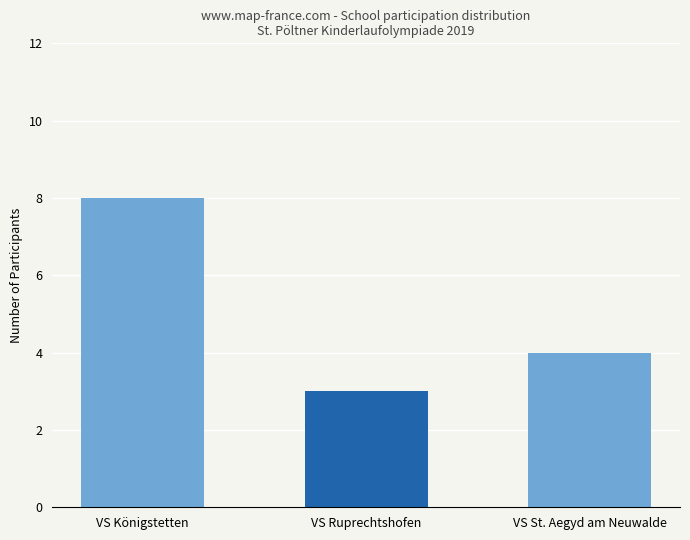

Where is the data nearest to the value 5?

VS St. Aegyd am Neuwalde